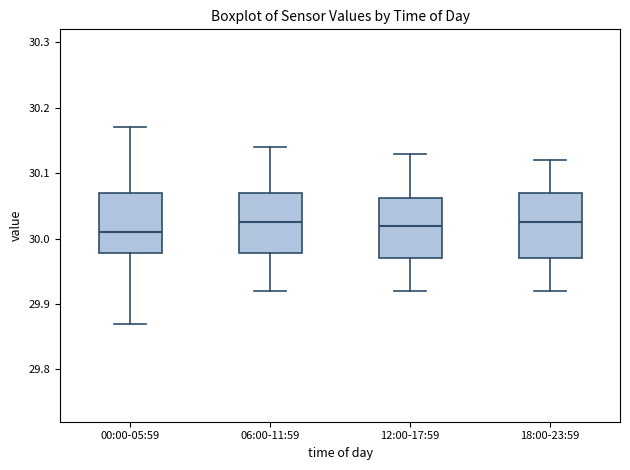

Reading left to right, read every box against the y-axis: the position of its median line, the range the box covers, and the ends of its whiskers. The values are not printed on the chart, so give them approximately, as read against the axis.

00:00-05:59: median 30.01, box 29.98 to 30.07, whiskers 29.87 to 30.17
06:00-11:59: median 30.03, box 29.98 to 30.07, whiskers 29.92 to 30.14
12:00-17:59: median 30.02, box 29.97 to 30.06, whiskers 29.92 to 30.13
18:00-23:59: median 30.03, box 29.97 to 30.07, whiskers 29.92 to 30.12